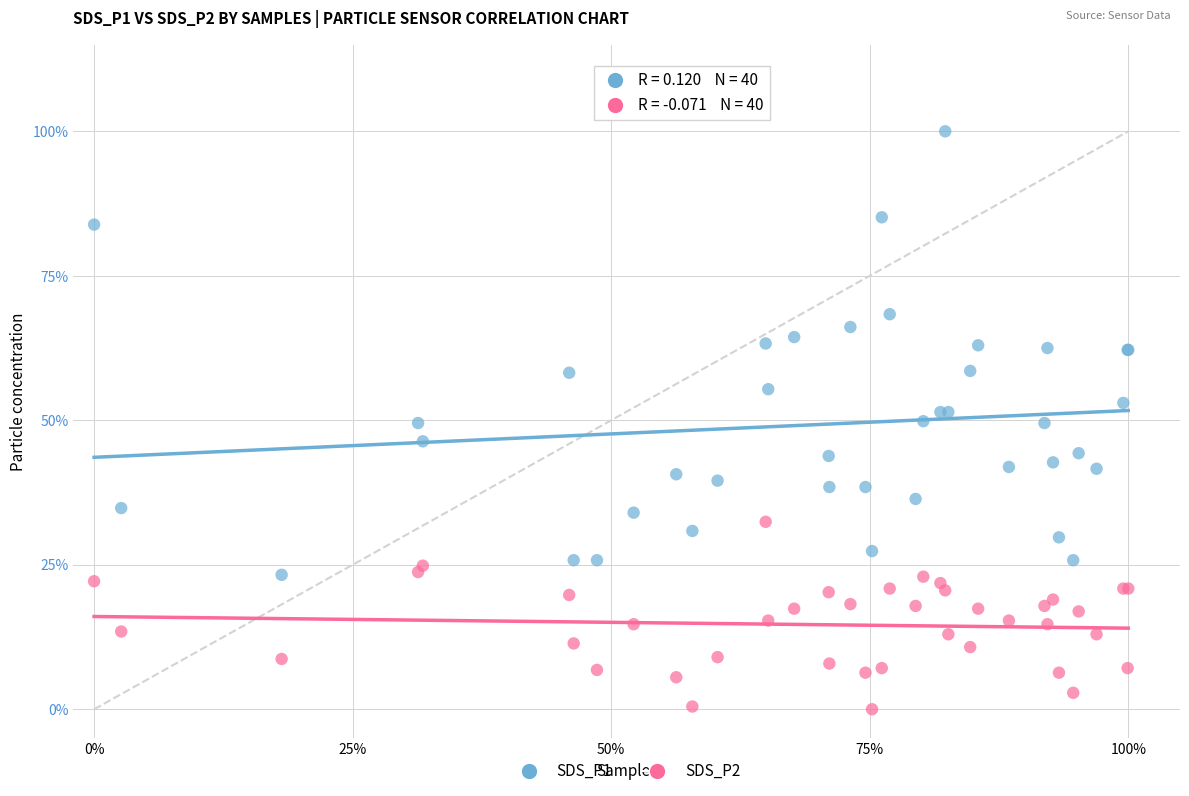

What are all the series names shown in the legend?

SDS_P1, SDS_P2